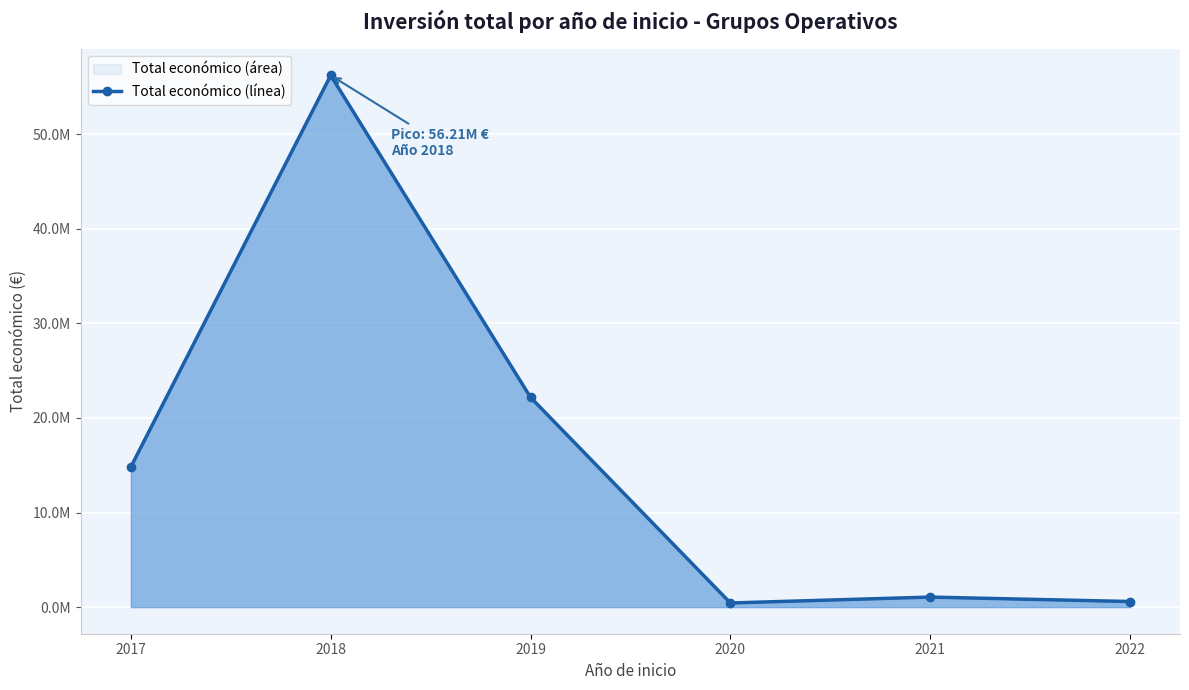

The chart shows a value of 593713 at 2022. True or false?

True